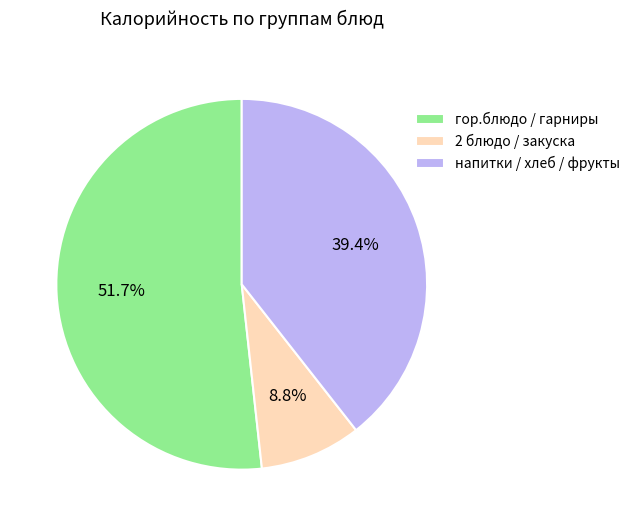

Between 2 блюдо / закуска and напитки / хлеб / фрукты, which is larger?

напитки / хлеб / фрукты